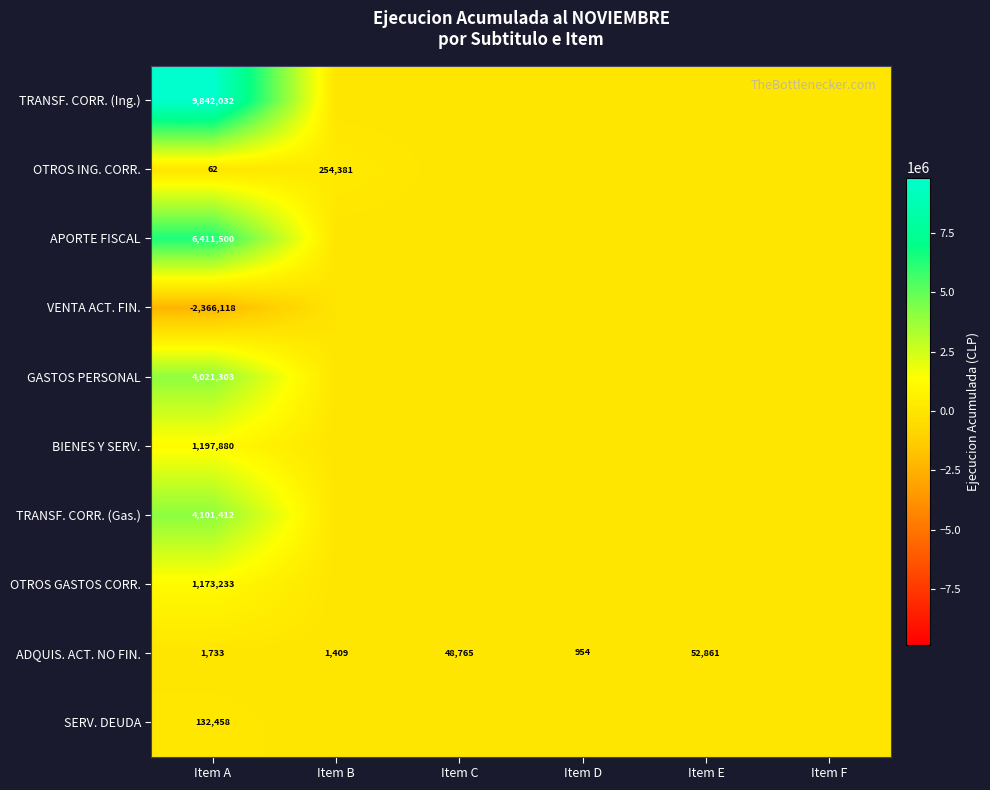

What is the sum of the ADQUIS. ACT. NO FIN. values at Item C and Item D?

49719